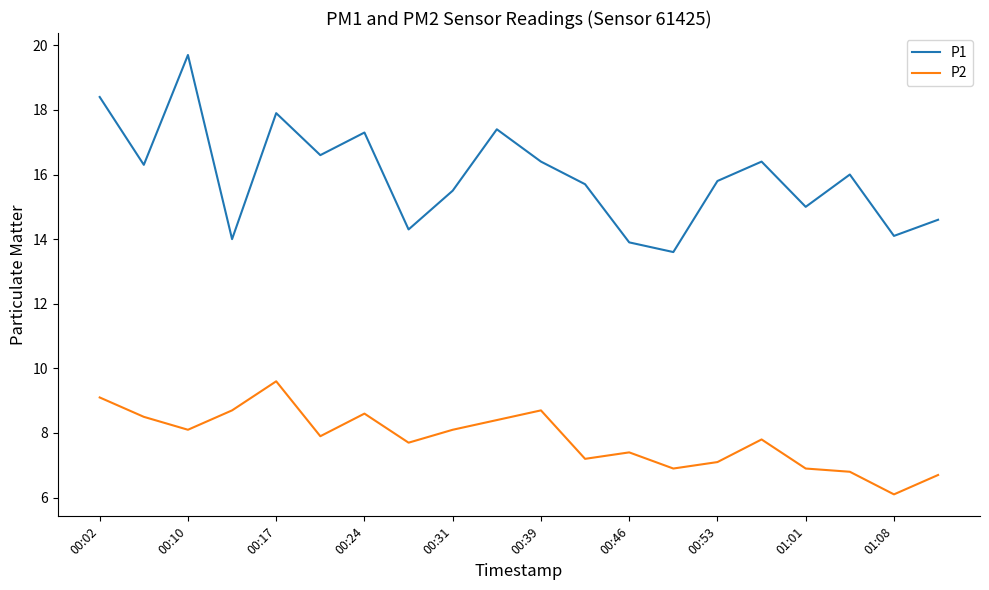

Which series has the largest total across all categories?

P1